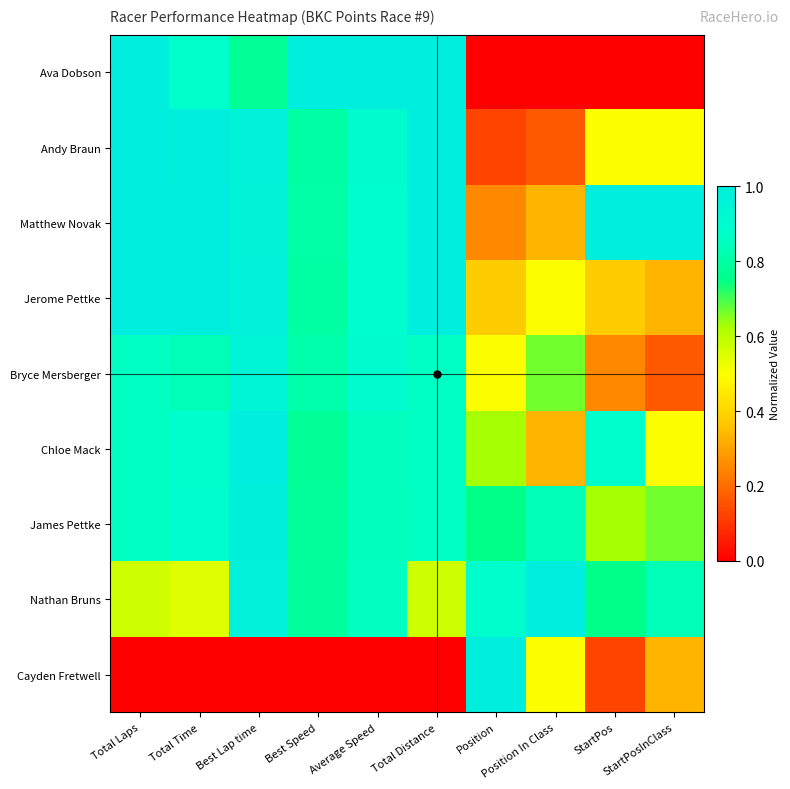

Reading left to right, what are all the values shown in this chart?

Ava Dobson: Total Laps=1.0	Total Time=0.9	Best Lap time=0.8	Best Speed=1.0	Average Speed=1.0	Total Distance=1.0	Position=0.0	Position In Class=0.0	StartPos=0.0	StartPosInClass=0.0
Andy Braun: Total Laps=1.0	Total Time=1.0	Best Lap time=1.0	Best Speed=0.8	Average Speed=0.9	Total Distance=1.0	Position=0.1	Position In Class=0.2	StartPos=0.5	StartPosInClass=0.5
Matthew Novak: Total Laps=1.0	Total Time=1.0	Best Lap time=1.0	Best Speed=0.8	Average Speed=0.9	Total Distance=1.0	Position=0.2	Position In Class=0.3	StartPos=1.0	StartPosInClass=1.0
Jerome Pettke: Total Laps=1.0	Total Time=1.0	Best Lap time=1.0	Best Speed=0.8	Average Speed=0.9	Total Distance=1.0	Position=0.4	Position In Class=0.5	StartPos=0.4	StartPosInClass=0.3
Bryce Mersberger: Total Laps=0.9	Total Time=0.8	Best Lap time=1.0	Best Speed=0.8	Average Speed=0.9	Total Distance=0.9	Position=0.5	Position In Class=0.7	StartPos=0.2	StartPosInClass=0.2
Chloe Mack: Total Laps=0.9	Total Time=0.9	Best Lap time=1.0	Best Speed=0.8	Average Speed=0.9	Total Distance=0.9	Position=0.6	Position In Class=0.3	StartPos=0.9	StartPosInClass=0.5
James Pettke: Total Laps=0.9	Total Time=0.9	Best Lap time=1.0	Best Speed=0.8	Average Speed=0.8	Total Distance=0.9	Position=0.8	Position In Class=0.8	StartPos=0.6	StartPosInClass=0.7
Nathan Bruns: Total Laps=0.6	Total Time=0.6	Best Lap time=1.0	Best Speed=0.8	Average Speed=0.9	Total Distance=0.6	Position=0.9	Position In Class=1.0	StartPos=0.8	StartPosInClass=0.8
Cayden Fretwell: Total Laps=0.0	Total Time=0.0	Best Lap time=0.0	Best Speed=0.0	Average Speed=0.0	Total Distance=0.0	Position=1.0	Position In Class=0.5	StartPos=0.1	StartPosInClass=0.3